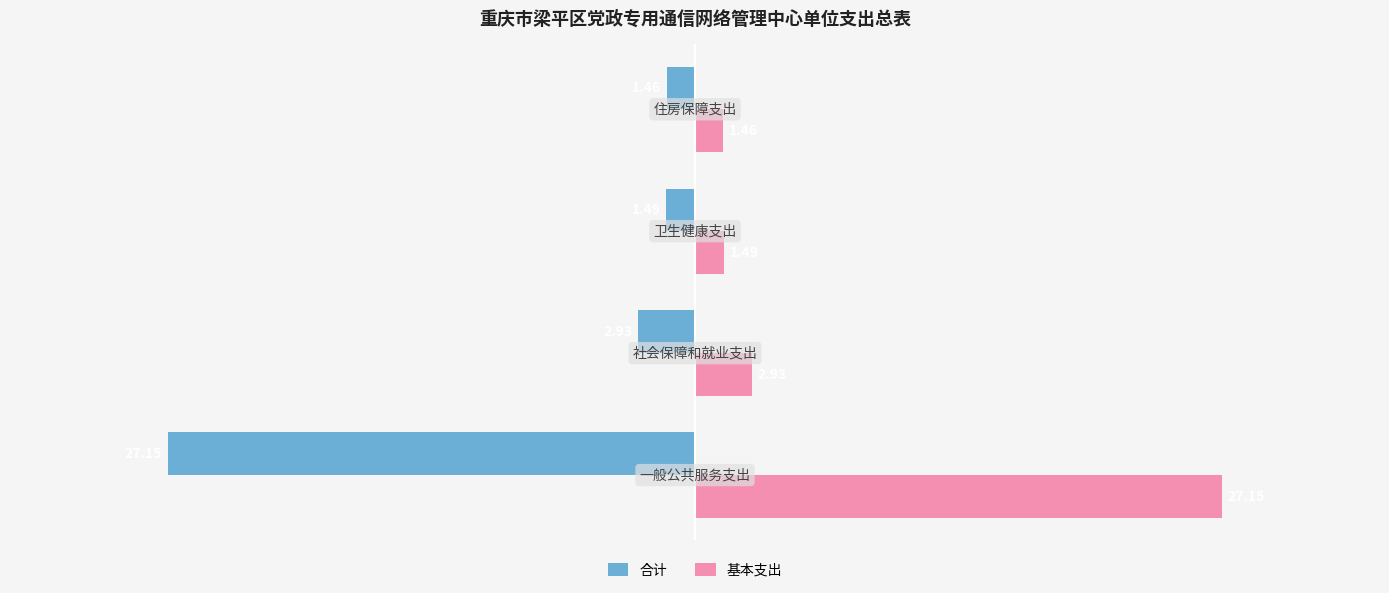

List the series in order of their peak value, highest first.

基本支出, 合计